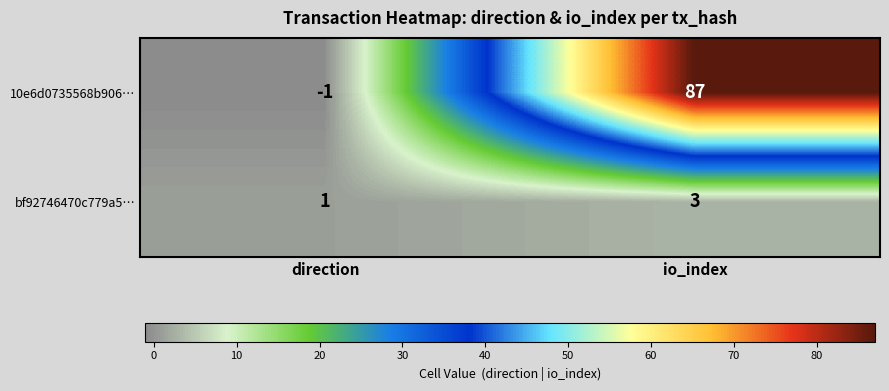

How many data points does each series have?

2